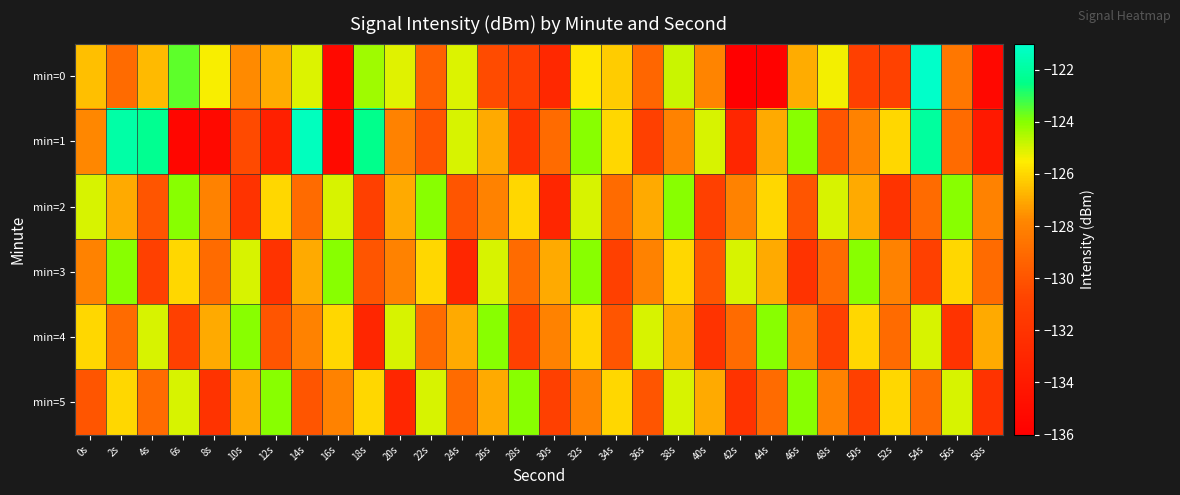

Reading left to right, extract all data points from this chart.

min=0: 0s=-126.5	2s=-129.0	4s=-126.6	6s=-123.6	8s=-125.4	10s=-127.7	12s=-127.0	14s=-125.1	16s=-135.3	18s=-124.3	20s=-125.2	22s=-129.4	24s=-125.0	26s=-130.4	28s=-131.0	30s=-132.9	32s=-125.7	34s=-126.3	36s=-129.2	38s=-124.8	40s=-127.9	42s=-136.0	44s=-135.8	46s=-127.0	48s=-125.4	50s=-131.1	52s=-130.9	54s=-121.1	56s=-128.4	58s=-135.3
min=1: 0s=-127.8	2s=-121.8	4s=-122.3	6s=-135.5	8s=-135.2	10s=-130.5	12s=-133.5	14s=-121.4	16s=-135.1	18s=-122.4	20s=-128.0	22s=-130.0	24s=-125.0	26s=-127.0	28s=-132.0	30s=-129.0	32s=-124.0	34s=-126.0	36s=-131.0	38s=-128.0	40s=-125.0	42s=-133.0	44s=-127.0	46s=-124.0	48s=-130.0	50s=-128.0	52s=-126.0	54s=-122.0	56s=-129.0	58s=-134.0
min=2: 0s=-125.0	2s=-127.0	4s=-130.0	6s=-124.0	8s=-128.0	10s=-132.0	12s=-126.0	14s=-129.0	16s=-125.0	18s=-131.0	20s=-127.0	22s=-124.0	24s=-130.0	26s=-128.0	28s=-126.0	30s=-133.0	32s=-125.0	34s=-129.0	36s=-127.0	38s=-124.0	40s=-131.0	42s=-128.0	44s=-126.0	46s=-130.0	48s=-125.0	50s=-127.0	52s=-132.0	54s=-129.0	56s=-124.0	58s=-128.0
min=3: 0s=-128.0	2s=-124.0	4s=-131.0	6s=-126.0	8s=-129.0	10s=-125.0	12s=-132.0	14s=-127.0	16s=-124.0	18s=-130.0	20s=-128.0	22s=-126.0	24s=-133.0	26s=-125.0	28s=-129.0	30s=-127.0	32s=-124.0	34s=-131.0	36s=-128.0	38s=-126.0	40s=-130.0	42s=-125.0	44s=-127.0	46s=-132.0	48s=-129.0	50s=-124.0	52s=-128.0	54s=-131.0	56s=-126.0	58s=-129.0
min=4: 0s=-126.0	2s=-129.0	4s=-125.0	6s=-131.0	8s=-127.0	10s=-124.0	12s=-130.0	14s=-128.0	16s=-126.0	18s=-133.0	20s=-125.0	22s=-129.0	24s=-127.0	26s=-124.0	28s=-131.0	30s=-128.0	32s=-126.0	34s=-130.0	36s=-125.0	38s=-127.0	40s=-132.0	42s=-129.0	44s=-124.0	46s=-128.0	48s=-131.0	50s=-126.0	52s=-129.0	54s=-125.0	56s=-132.0	58s=-127.0
min=5: 0s=-130.0	2s=-126.0	4s=-129.0	6s=-125.0	8s=-132.0	10s=-127.0	12s=-124.0	14s=-130.0	16s=-128.0	18s=-126.0	20s=-133.0	22s=-125.0	24s=-129.0	26s=-127.0	28s=-124.0	30s=-131.0	32s=-128.0	34s=-126.0	36s=-130.0	38s=-125.0	40s=-127.0	42s=-132.0	44s=-129.0	46s=-124.0	48s=-128.0	50s=-131.0	52s=-126.0	54s=-129.0	56s=-125.0	58s=-132.0